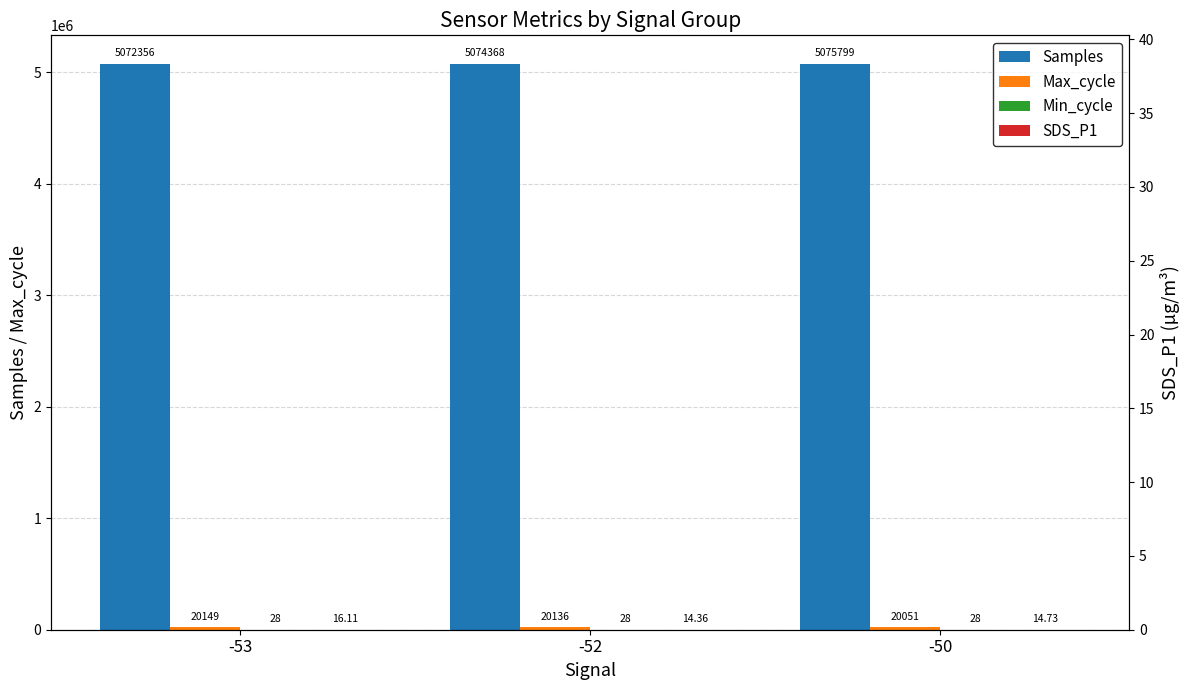

At which label does SDS_P1 reach its peak?

-53